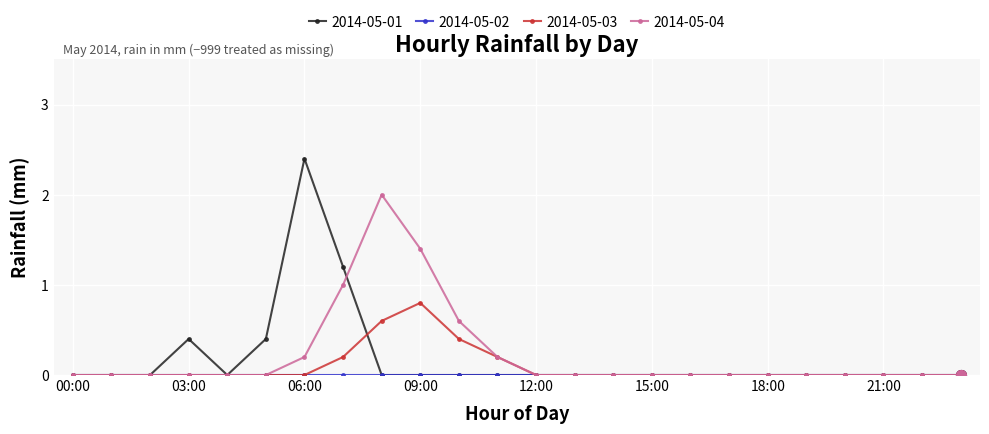

What is the maximum value shown in the chart?

2.4